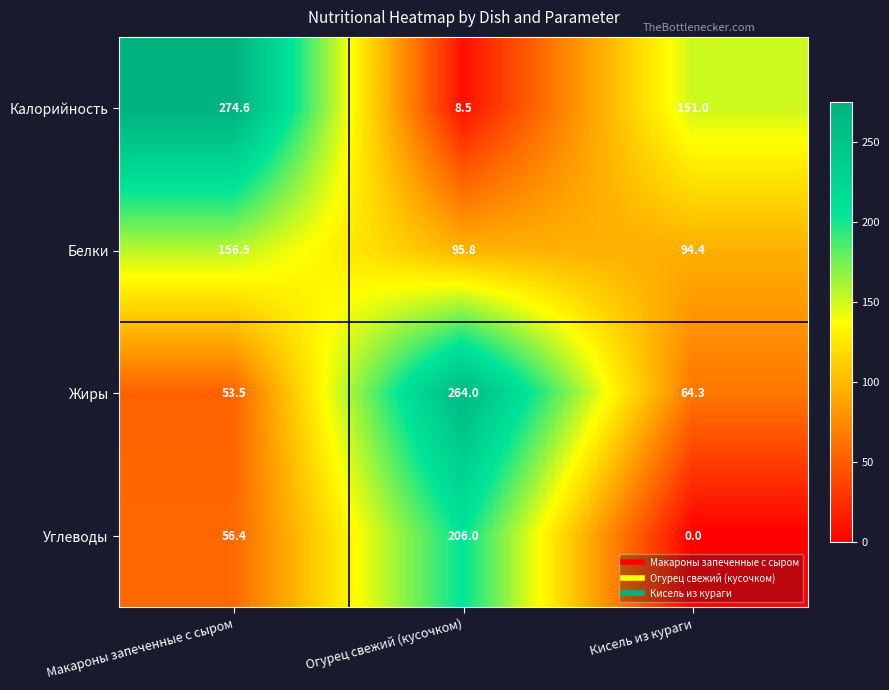

What is the spread (max minus min) of values at Кисель из кураги?

151.0